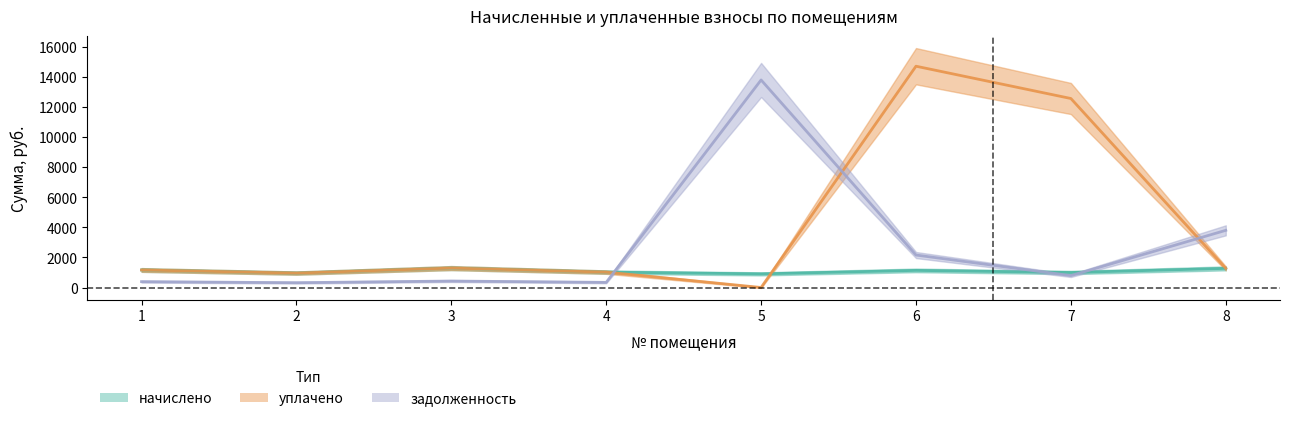

List the labels in order of начислено value, smallest first.

5, 2, 7, 4, 6, 1, 8, 3